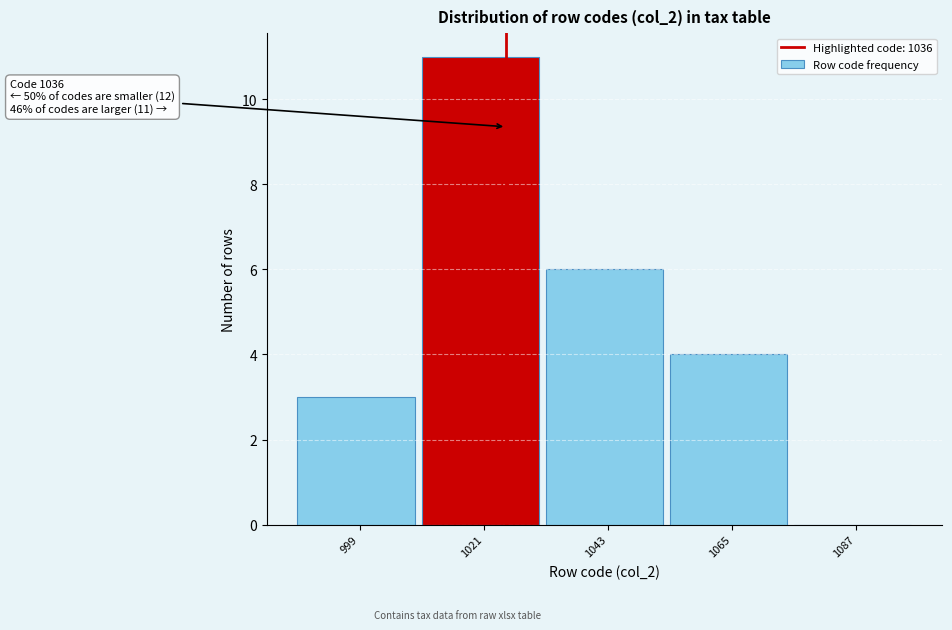

Reading left to right, transcribe all the data shown in this chart.

999=3	1021=11	1043=6	1065=4	1087=0